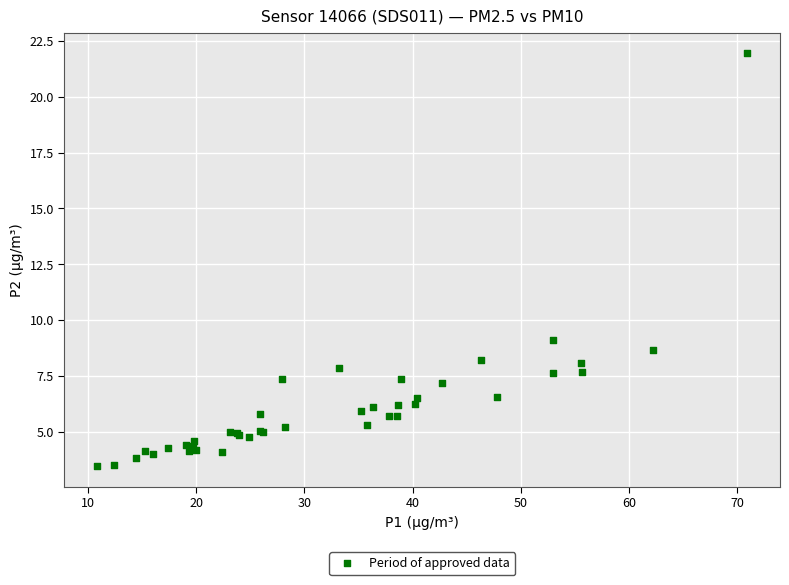

What Y value in the scatter plot is closest to 12?

9.1